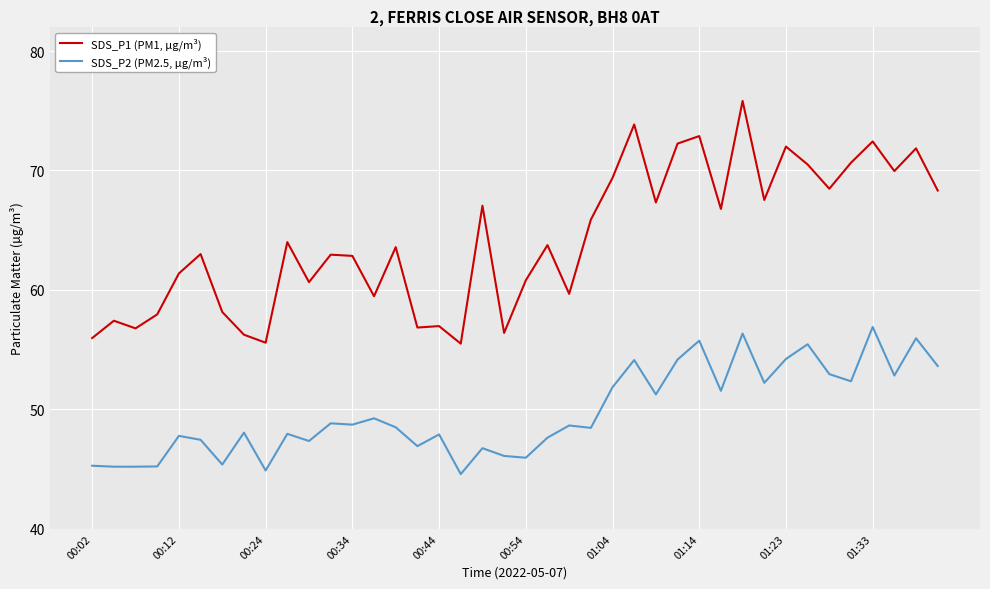

True or false: SDS_P2 (PM2.5, µg/m³) has more than 0 points higher than both neighbors.

True